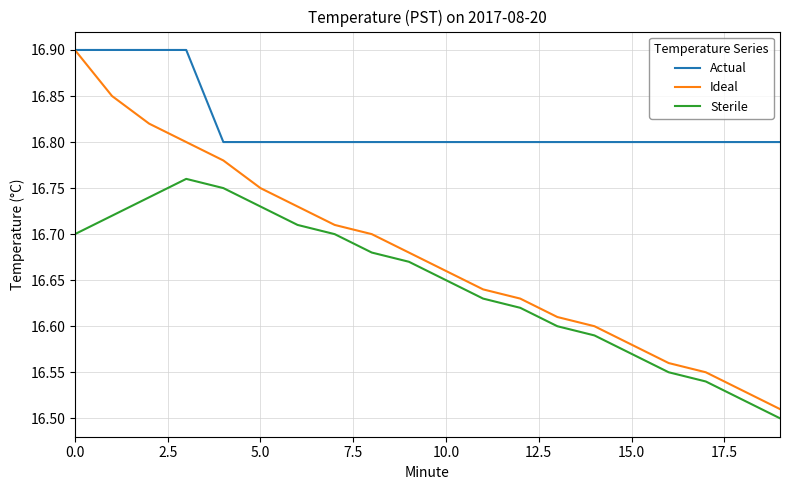

Which series has the largest total across all categories?

Actual